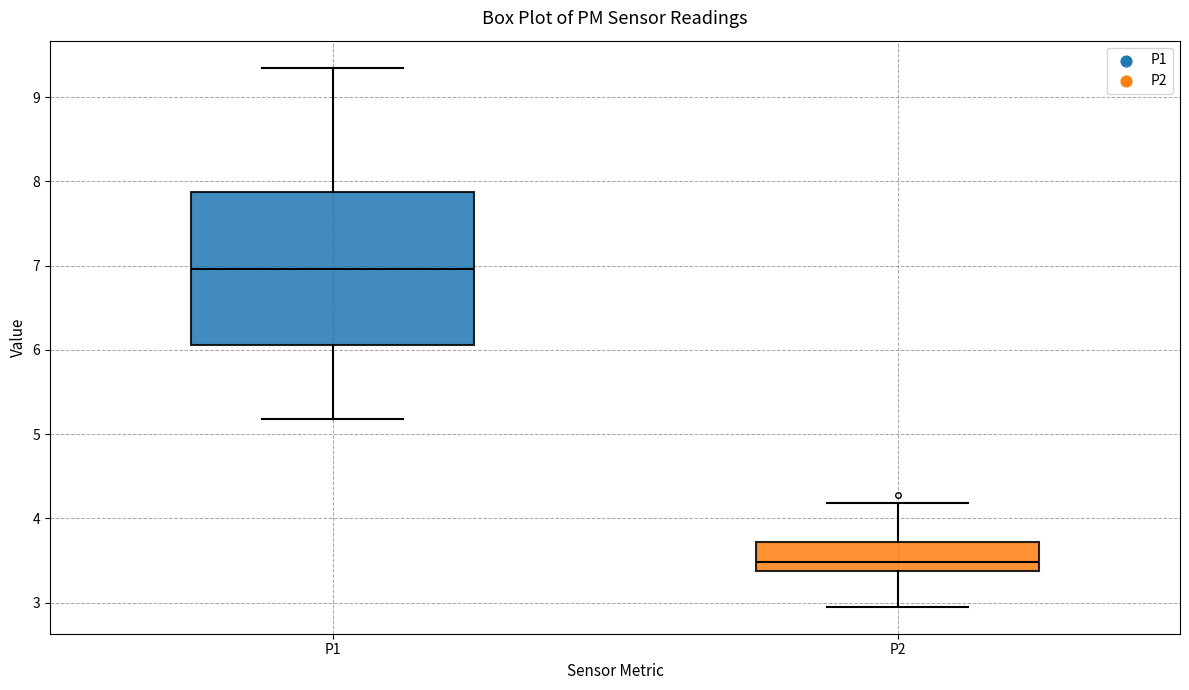

Reading left to right, transcribe this box plot: for each box, give where its median line is, the range the box spans, and where its two whiskers end, as read against the y-axis. The values are not printed on the chart, so give them approximately, as read against the axis.

P1: median 7.0, box 6.1 to 7.9, whiskers 5.2 to 9.4
P2: median 3.5, box 3.4 to 3.7, whiskers 3.0 to 4.2